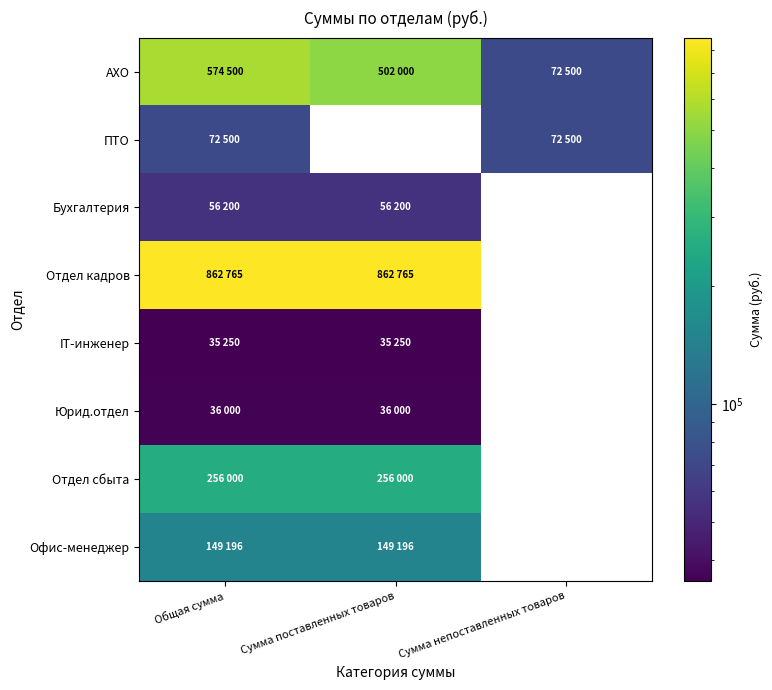

What is the maximum value shown in the chart?

862765